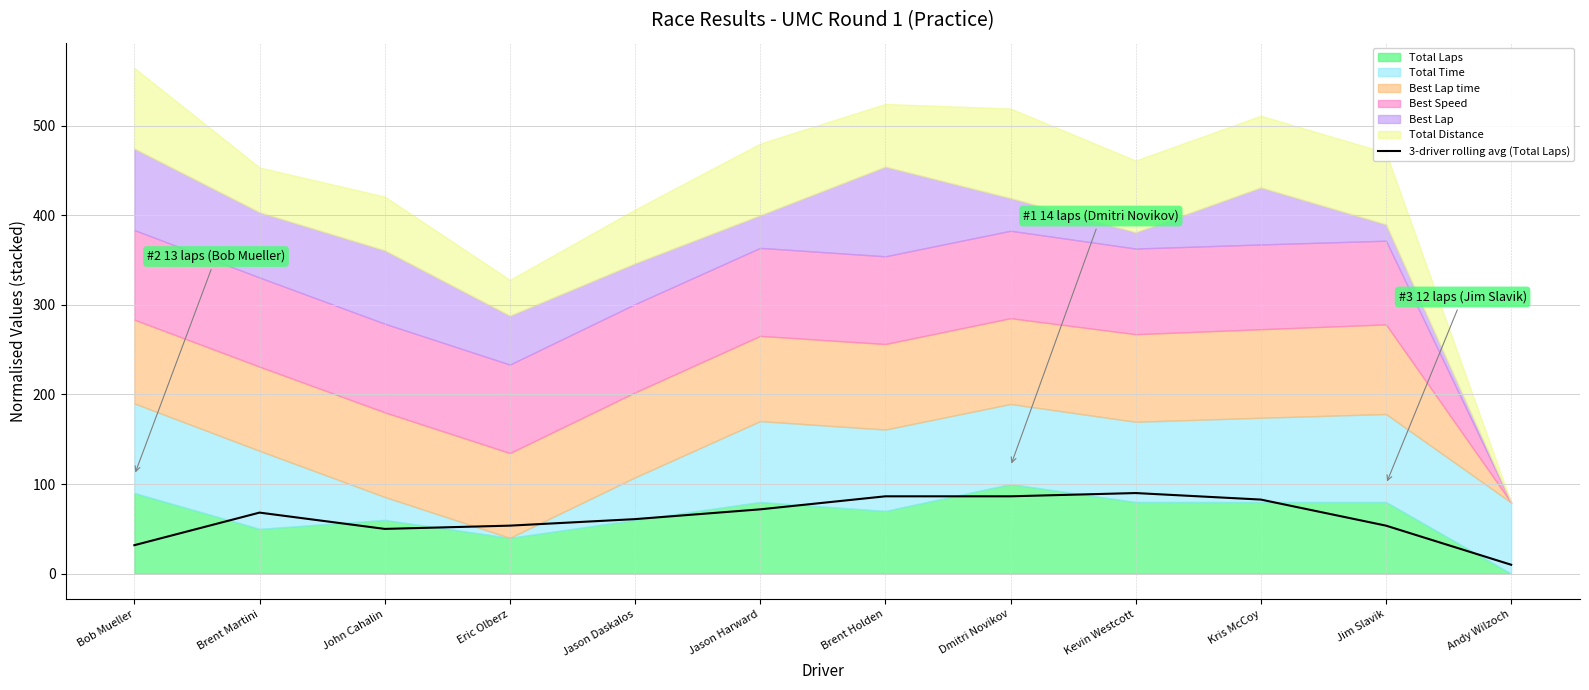

What is the highest value of the 3-driver rolling avg (Total Laps) series?

90.0